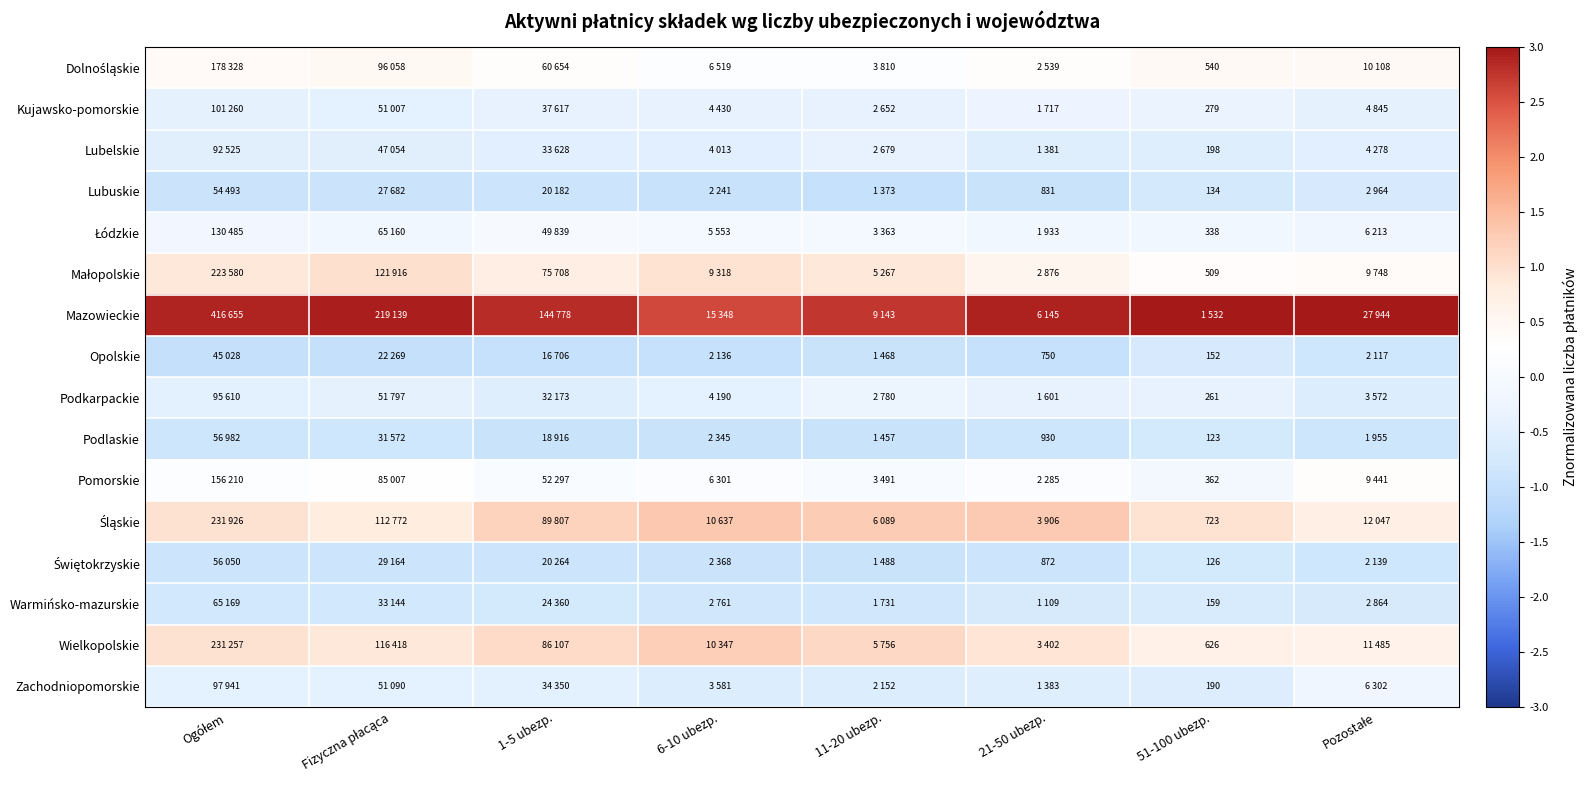

At which label does Pomorskie first exceed 0?

Ogółem